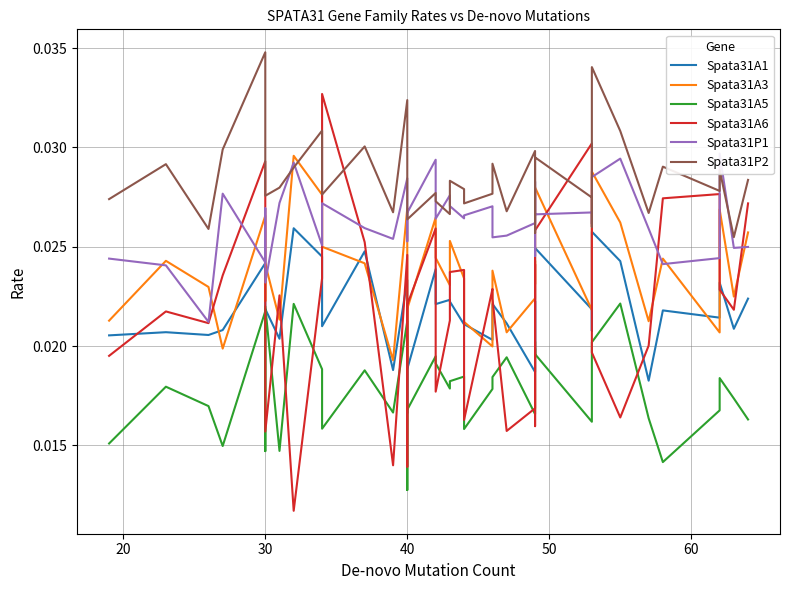

What is the total value across all series at 20?

0.1